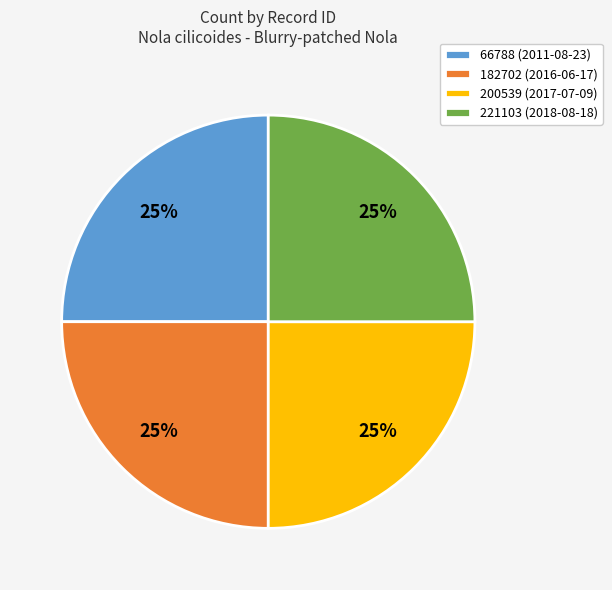

Is it true that 221103 (2018-08-18) is 25% of the pie?

True